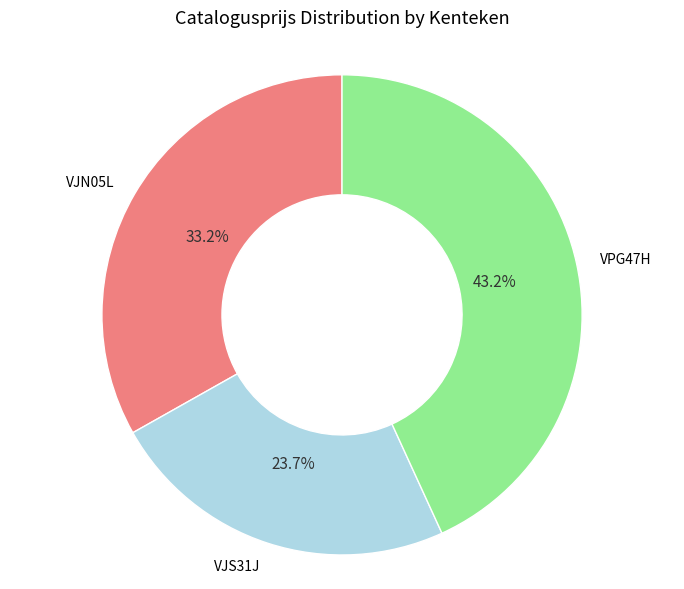

The VPG47H slice represents 43% of the pie. True or false?

True